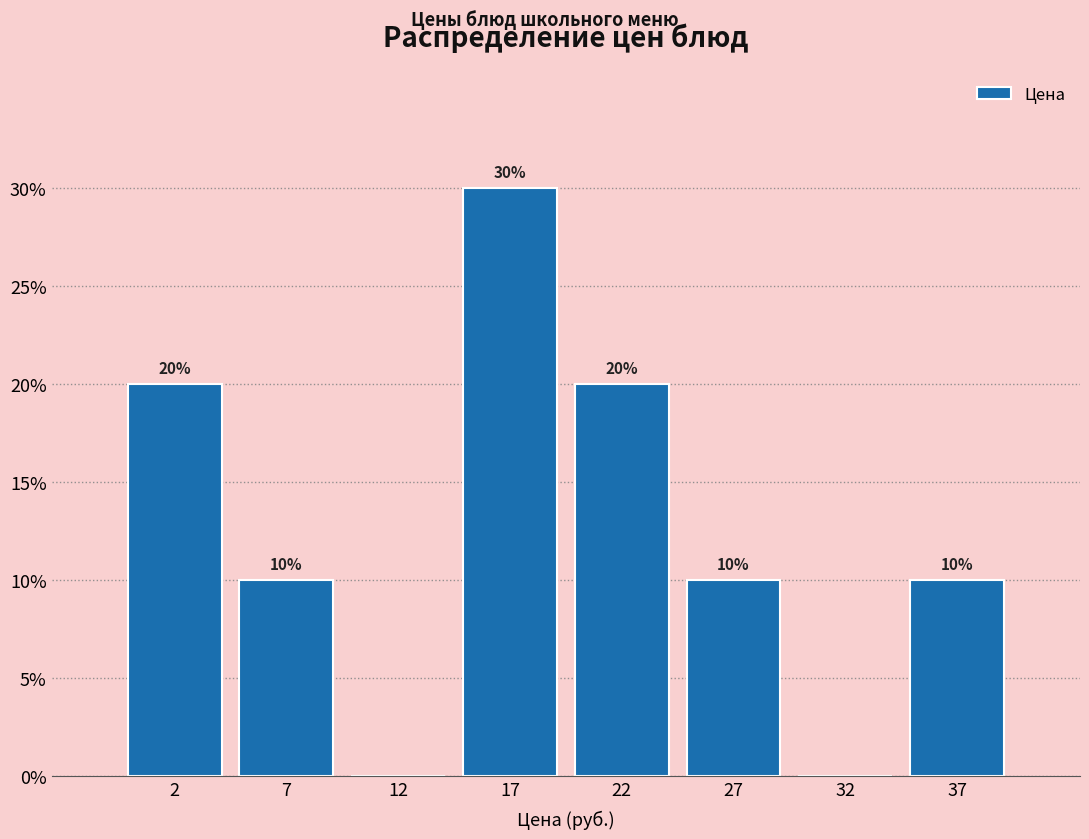

Reading left to right, extract all data points from this chart.

2=20	7=10	12=0	17=30	22=20	27=10	32=0	37=10